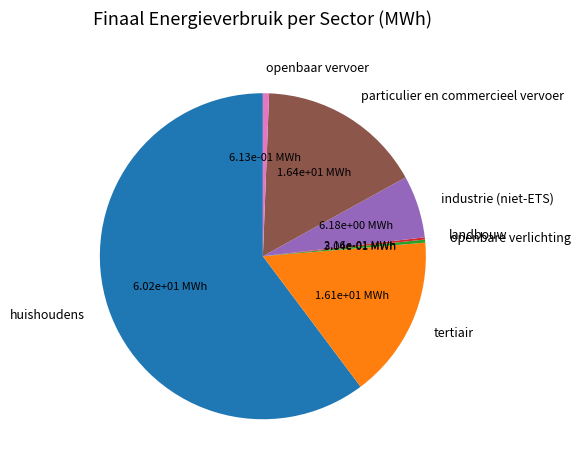

Is the sum of particulier en commercieel vervoer and openbaar vervoer greater than half?

No